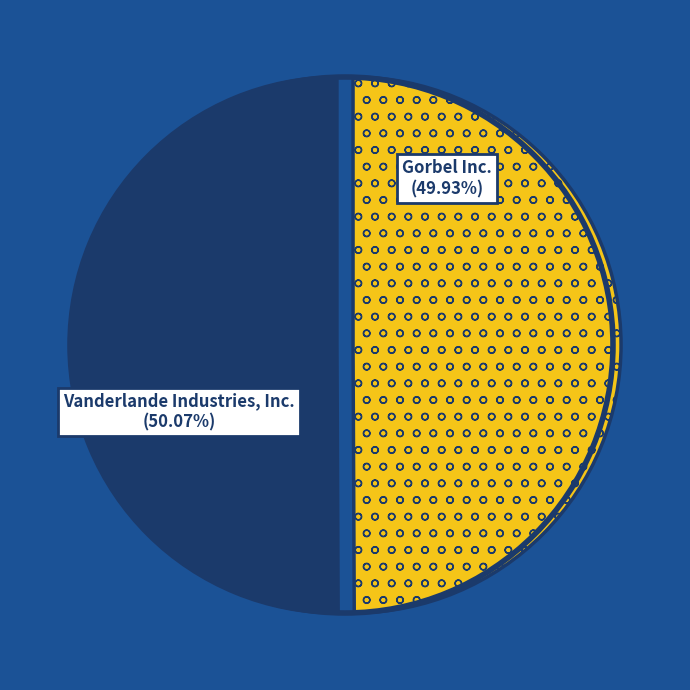

Combined, do Gorbel Inc. and Vanderlande Industries, Inc. account for over 50%?

Yes